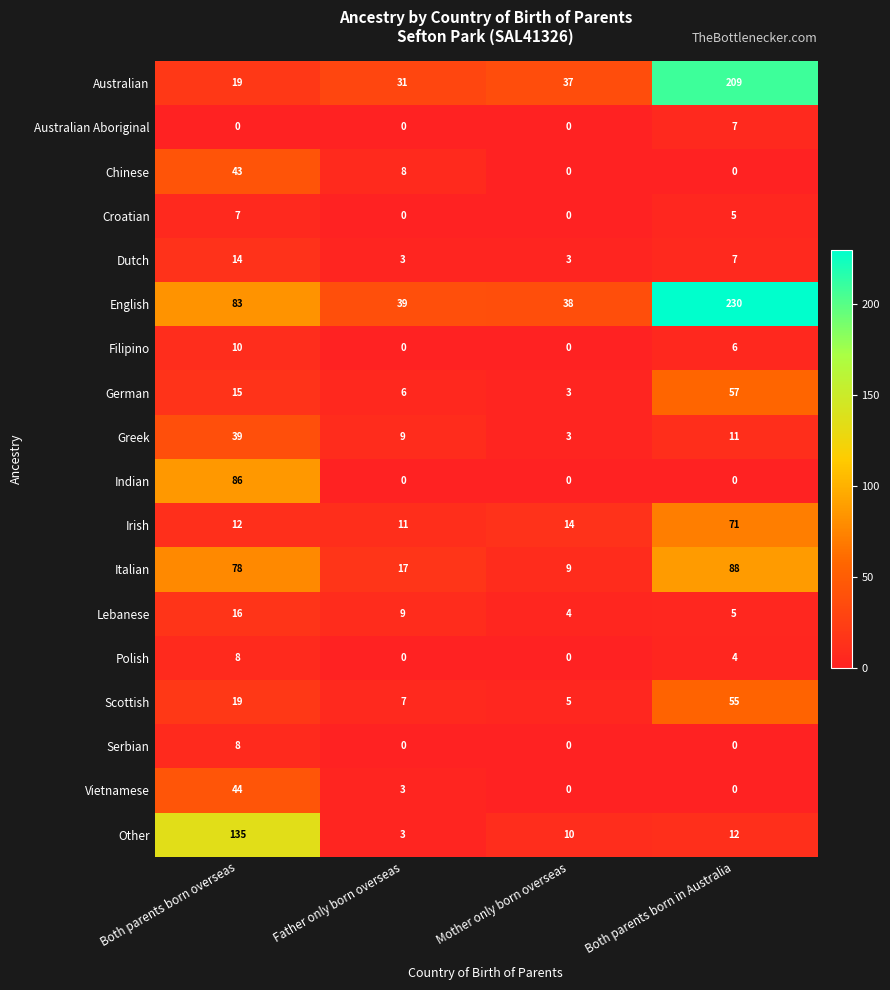

What is the difference between the highest and lowest values at Father only born overseas?

39